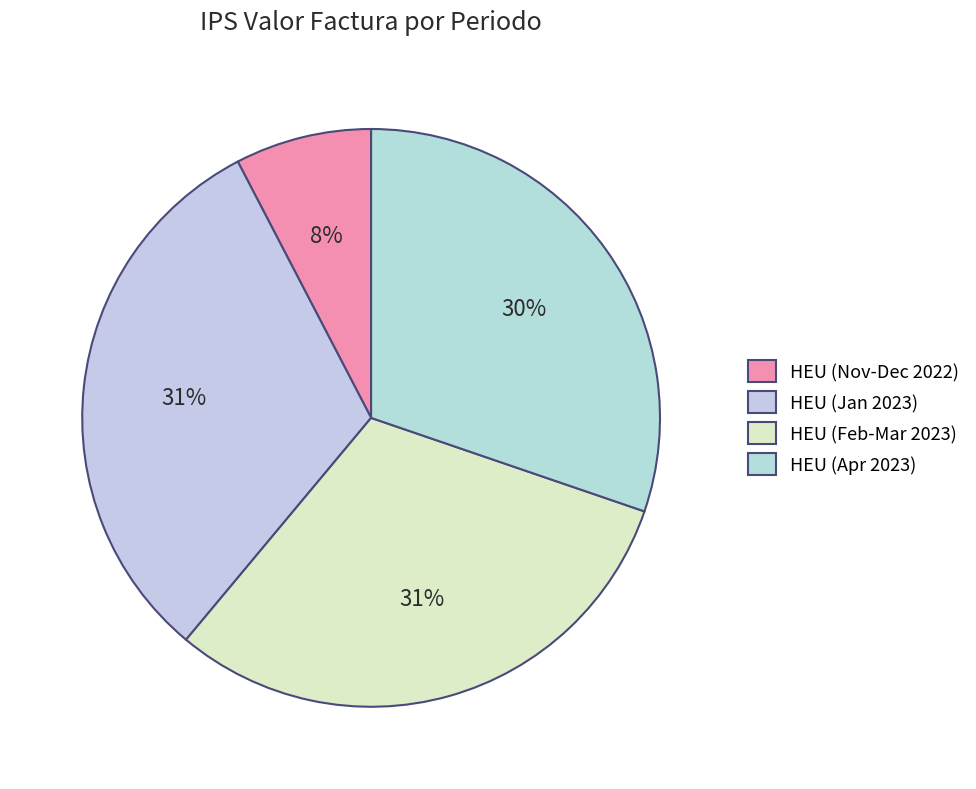

Count the number of slices in the pie.

4